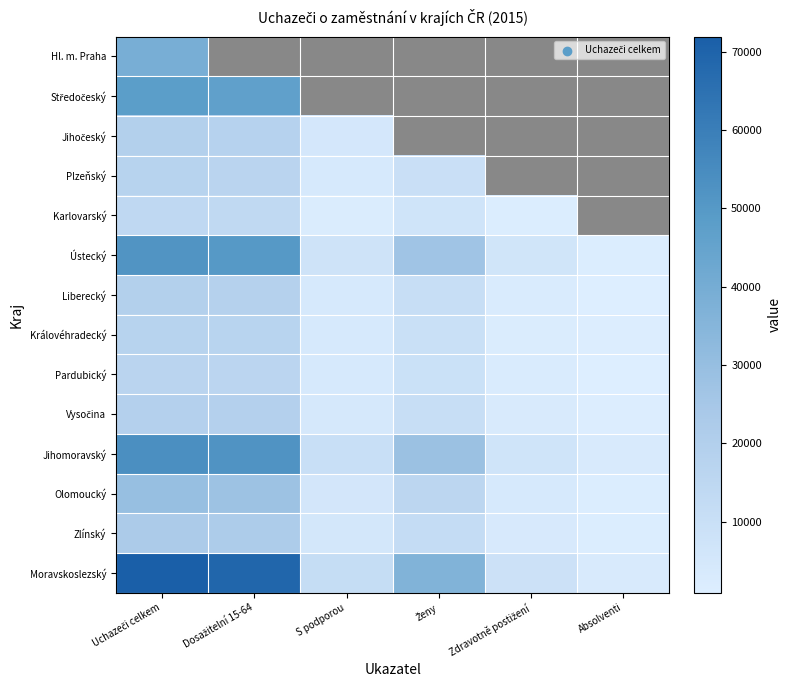

The value of Ústecký at Zdravotně postižení is 6693.0. True or false?

True